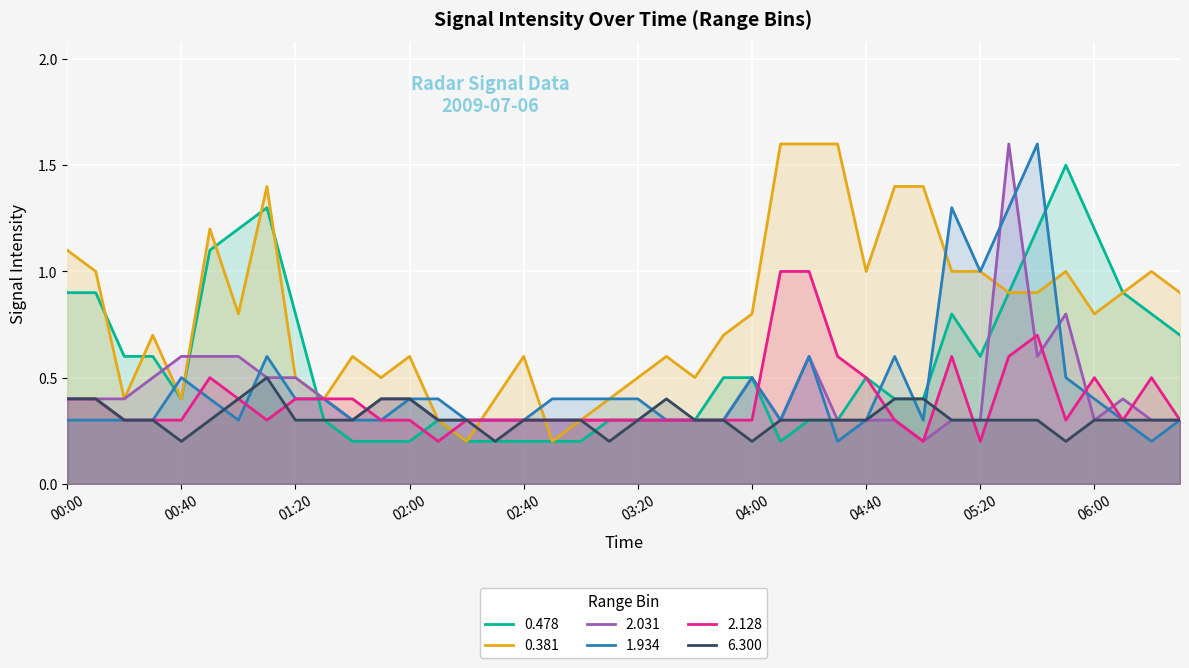

True or false: 0.478 and 6.300 cross at least once.

True